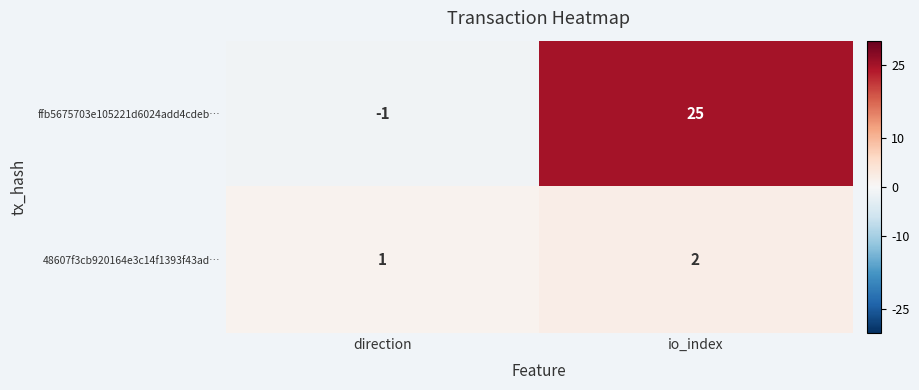

The 48607f3cb920164e3c14f1393f43ad… series shows 1 at io_index. True or false?

False